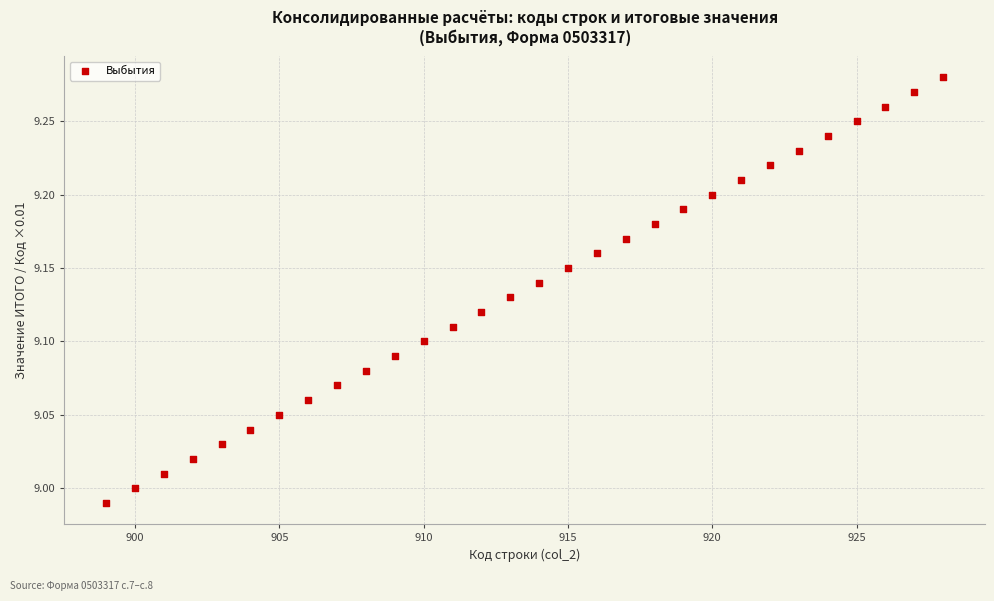

What is the range of X values (max minus min)?

29.0